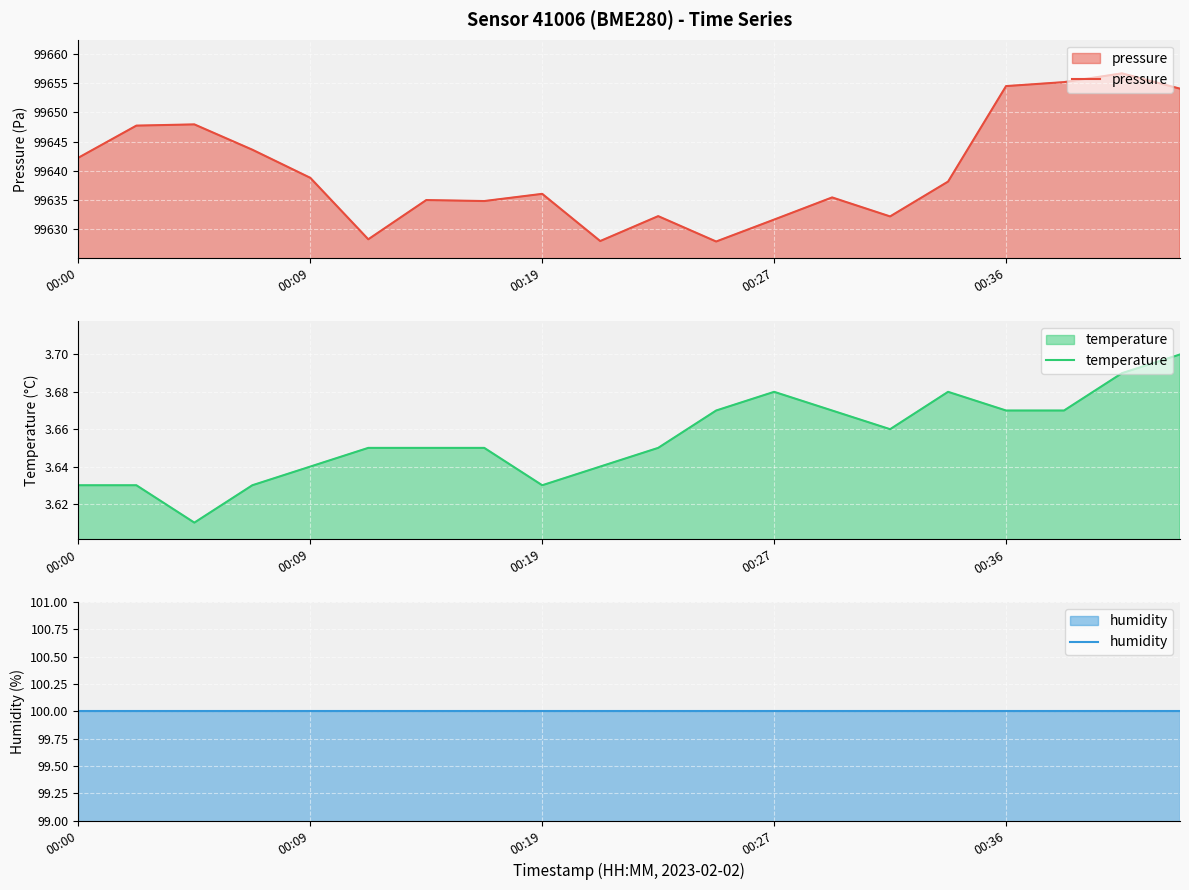

What is the maximum value for pressure?

99656.7